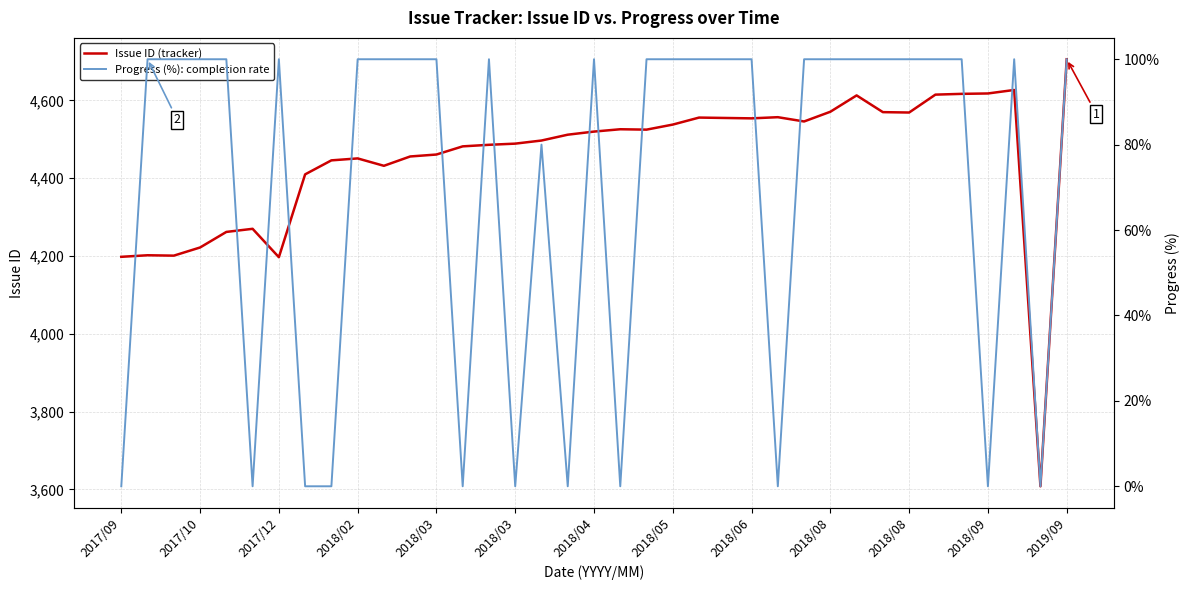

Reading left to right, extract all data points from this chart.

Issue ID (tracker): 4198	4202	4201	4222	4262	4270	4197	4410	4446	4451	4432	4456	4461	4482	4486	4489	4497	4512	4520	4526	4525	4538	4556	4555	4554	4557	4546	4571	4613	4570	4569	4615	4617	4618	4627	3608	4706
Progress (%): completion rate: 0	100	100	100	100	0	100	0	0	100	100	100	100	0	100	0	80	0	100	0	100	100	100	100	100	0	100	100	100	100	100	100	100	0	100	0	100